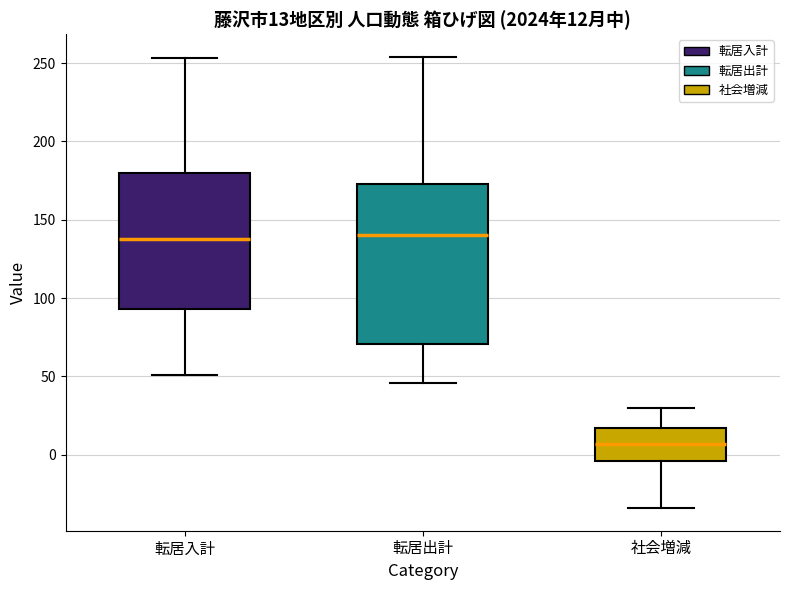

Which box is the tallest, from its lower edge to its upper edge?

転居出計